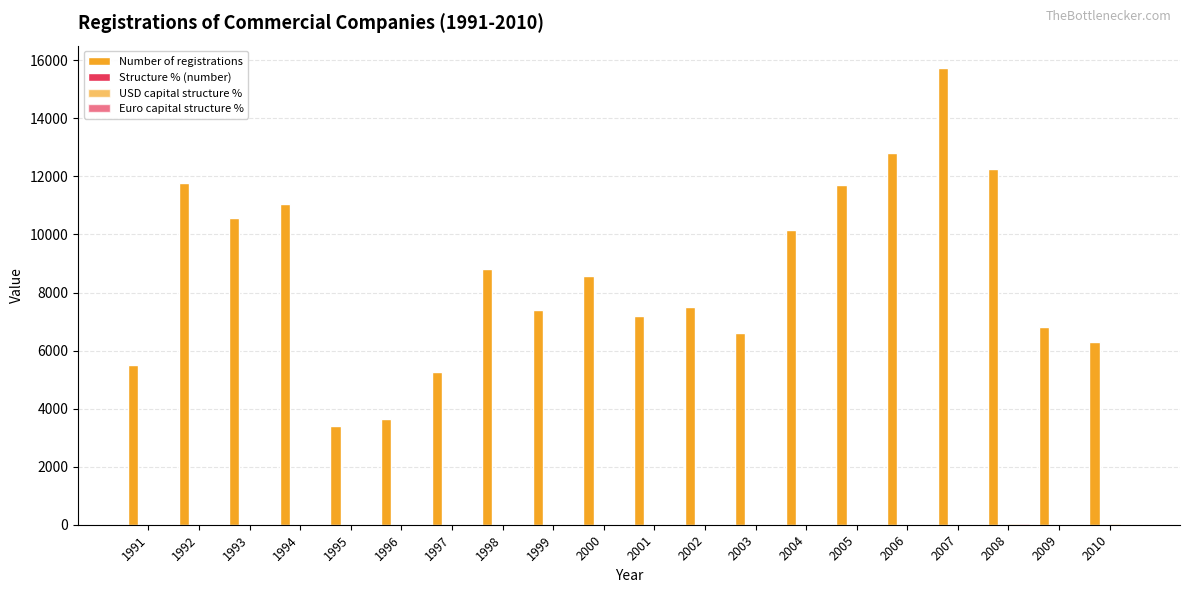

At which category is the sum across all series the highest?

2007